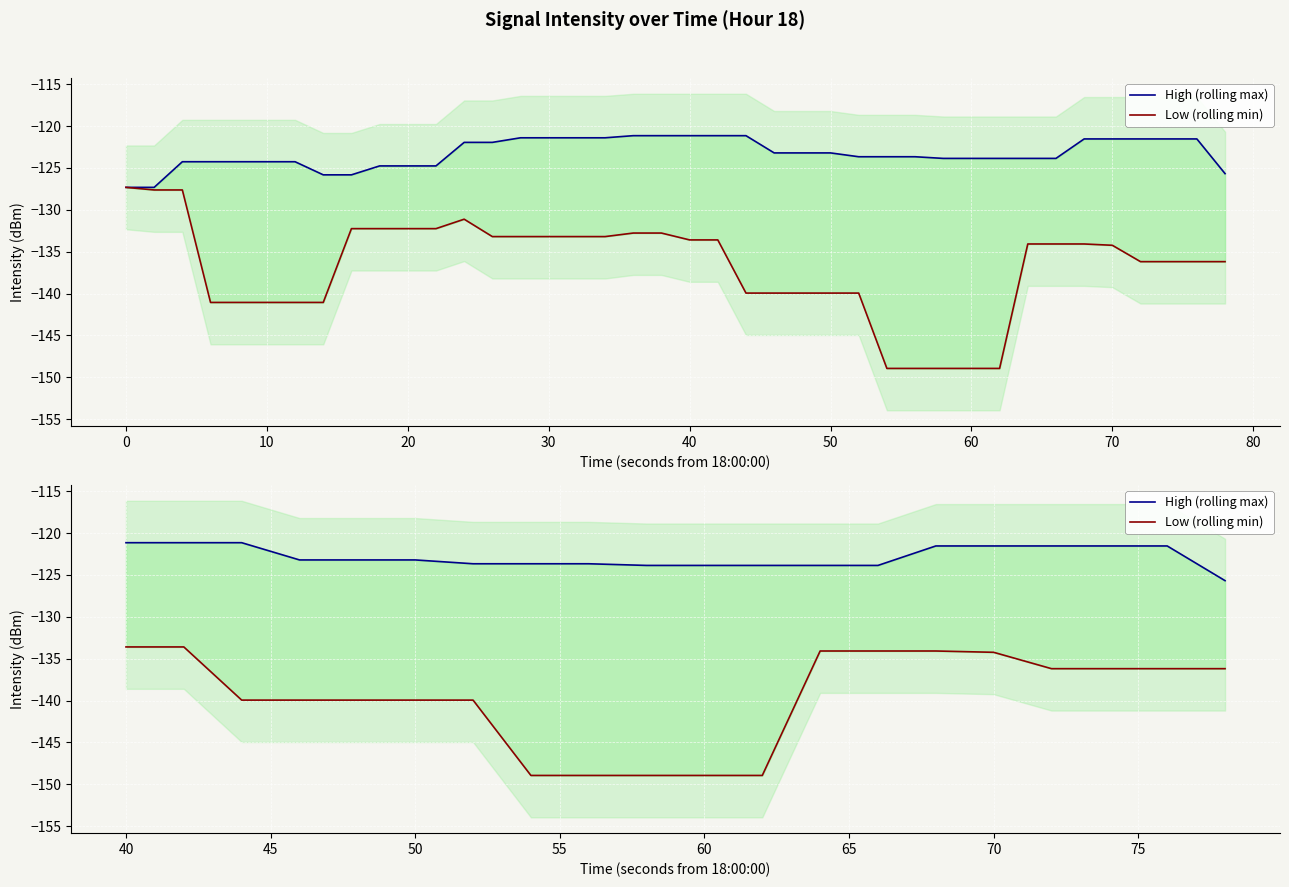

What is the smallest value displayed?

-148.9